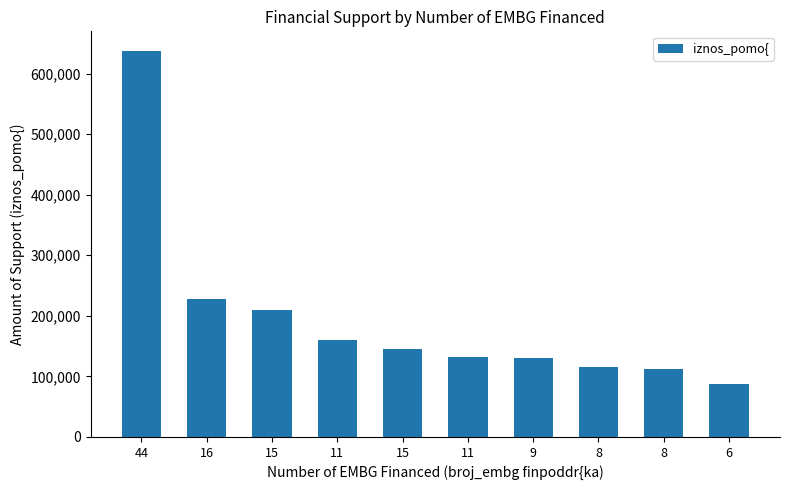

True or false: the data shows 159500 at 11.

True